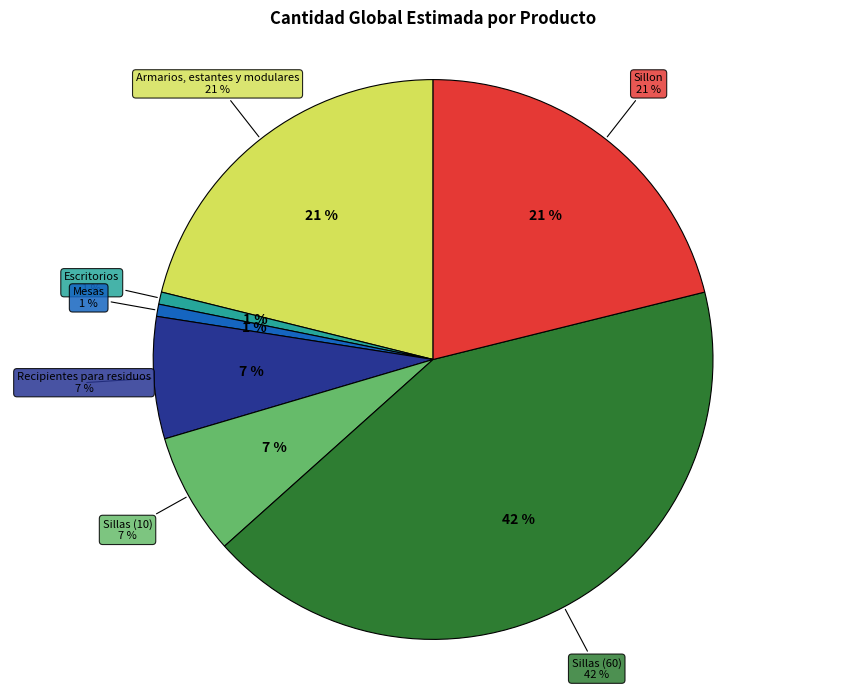

What percentage is the Sillon slice, to the nearest percent?

21%